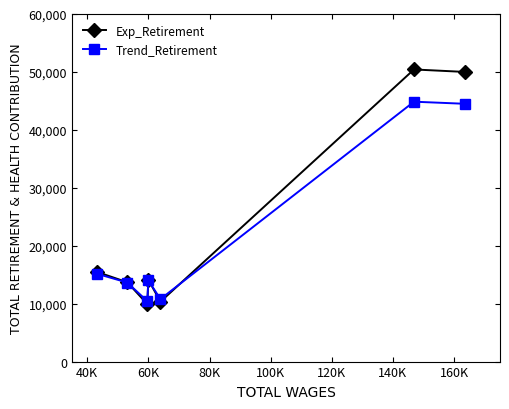

What is the maximum value shown in the chart?

50427.0